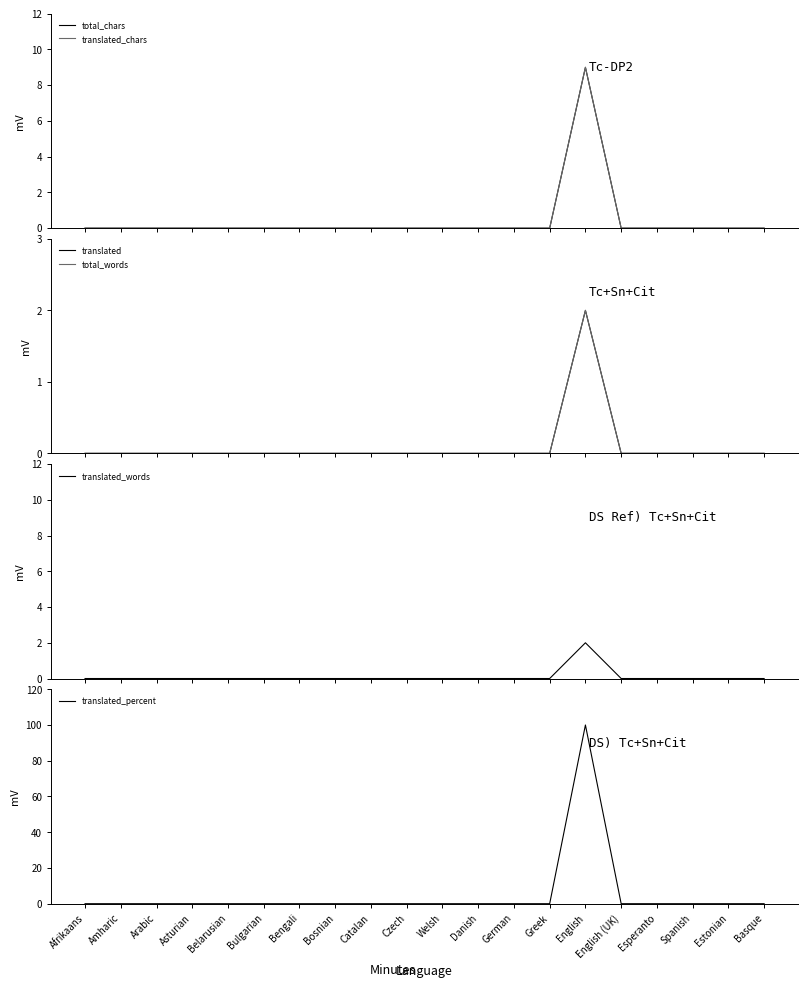

What is the label of the 10th point from the left?

Czech